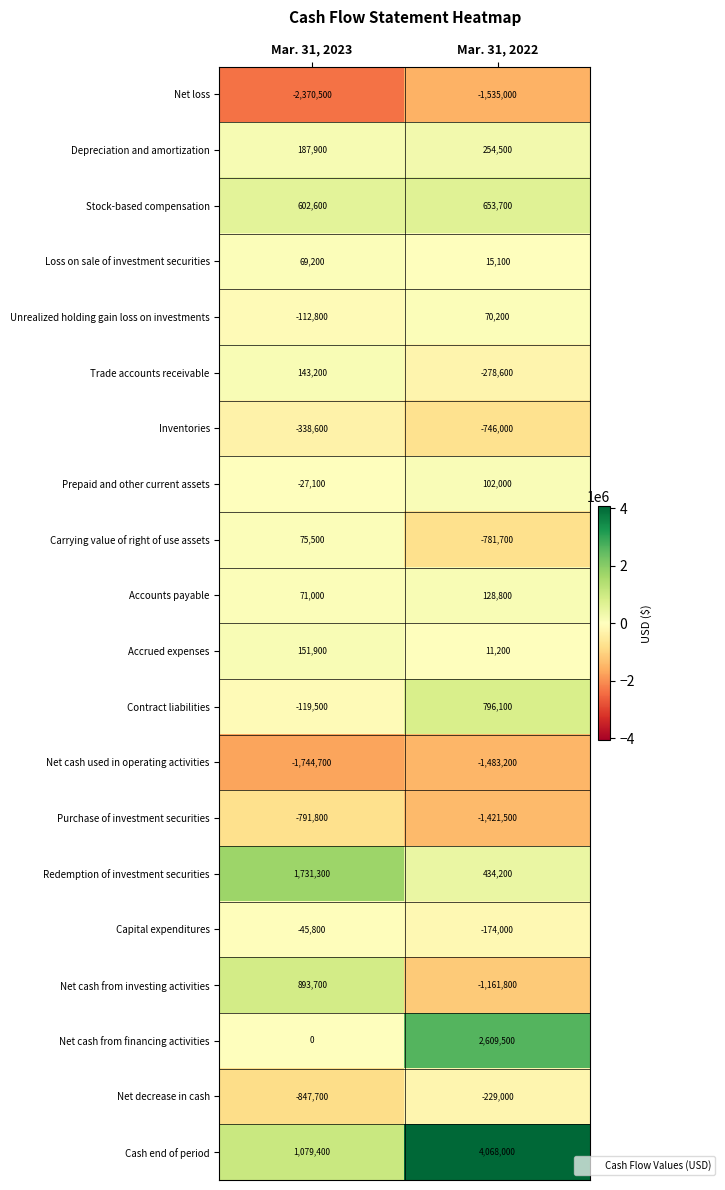

What is the maximum value shown in the chart?

4068000